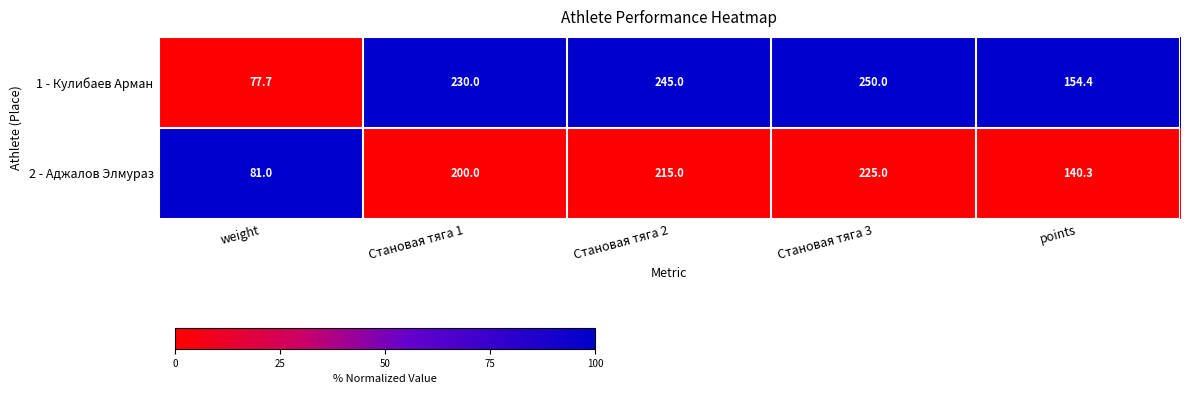

At which category is the sum across all series the highest?

Становая тяга 3